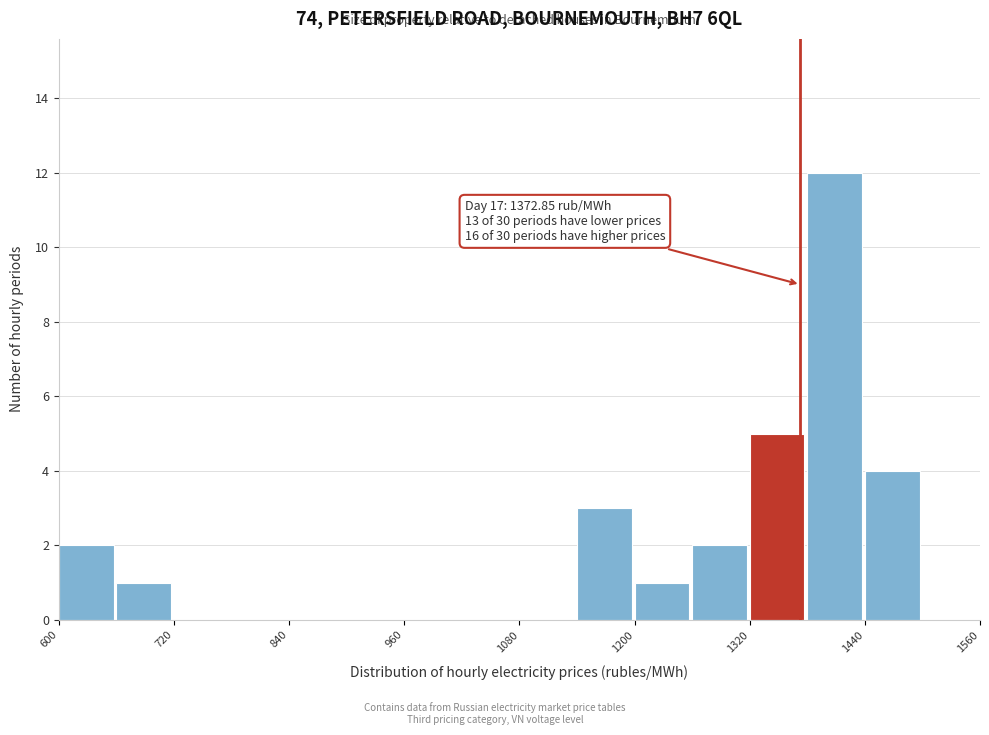

Read against the x-axis, roughly where is the centre of the tallest bar?

1400